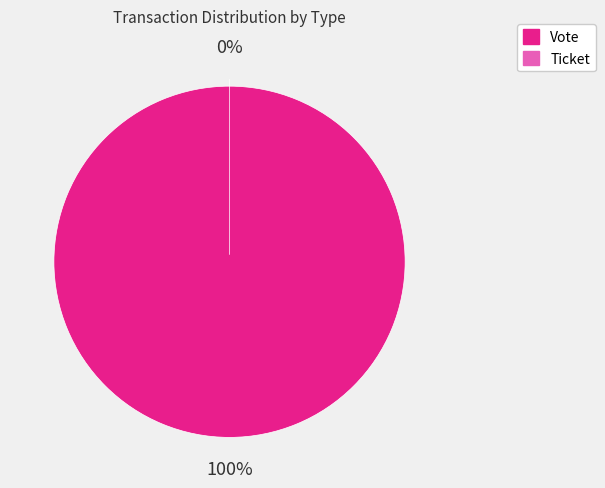

Is it true that Vote is 99% of the pie?

False